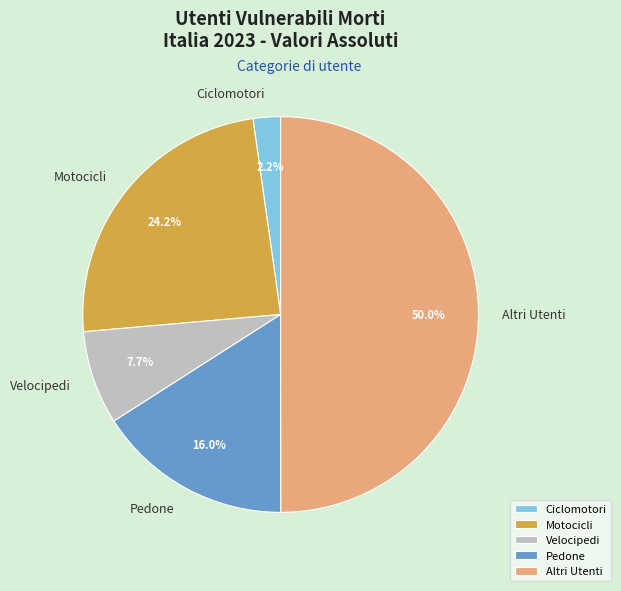

How many slices are in this pie chart?

5